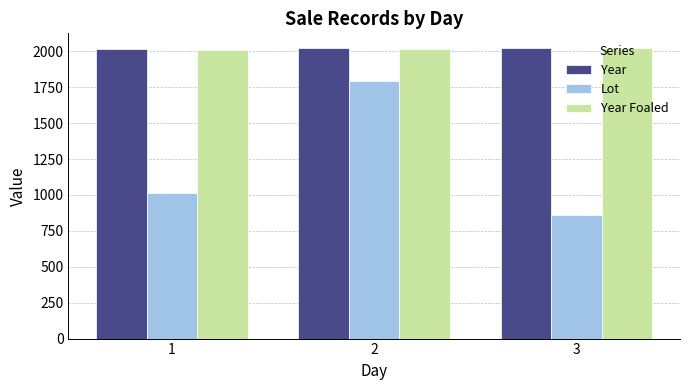

At which category does the chart reach its minimum across all series?

3